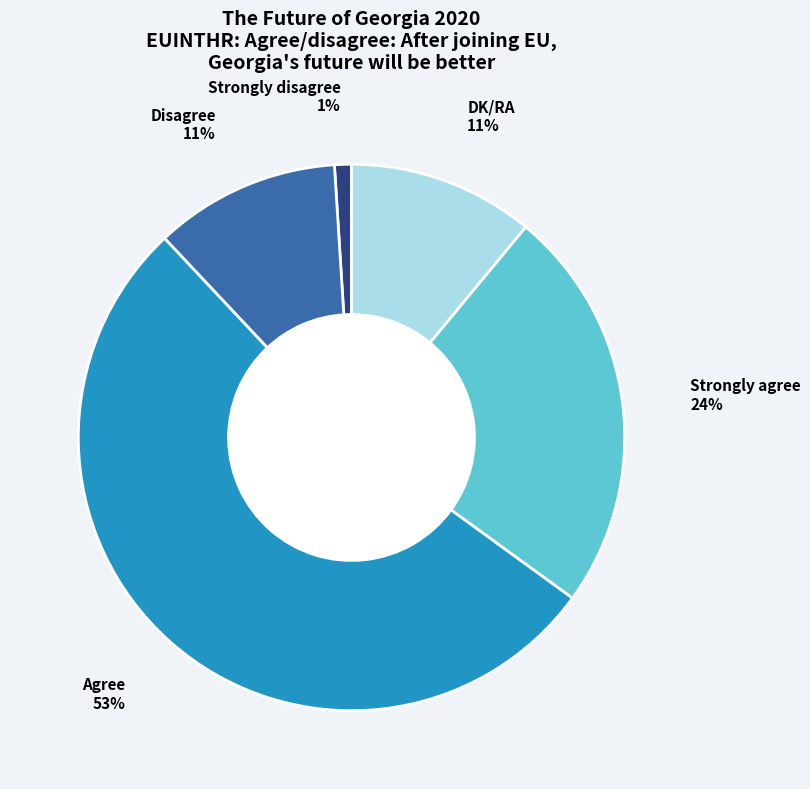

To the nearest percent, what is the difference between the largest and smallest slice percentages?

52%